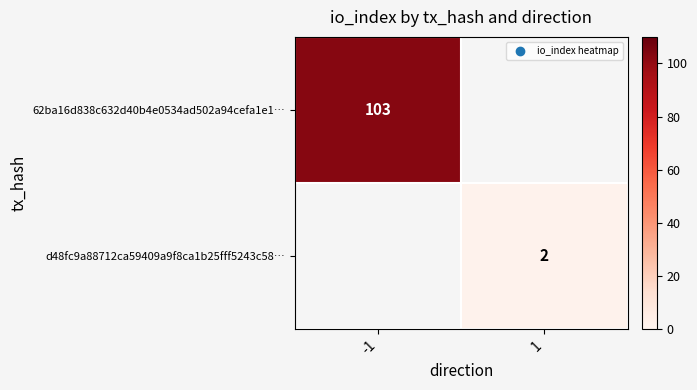

True or false: 62ba16d838c632d40b4e0534ad502a94cefa1e1… has a value of 144 at -1.

False